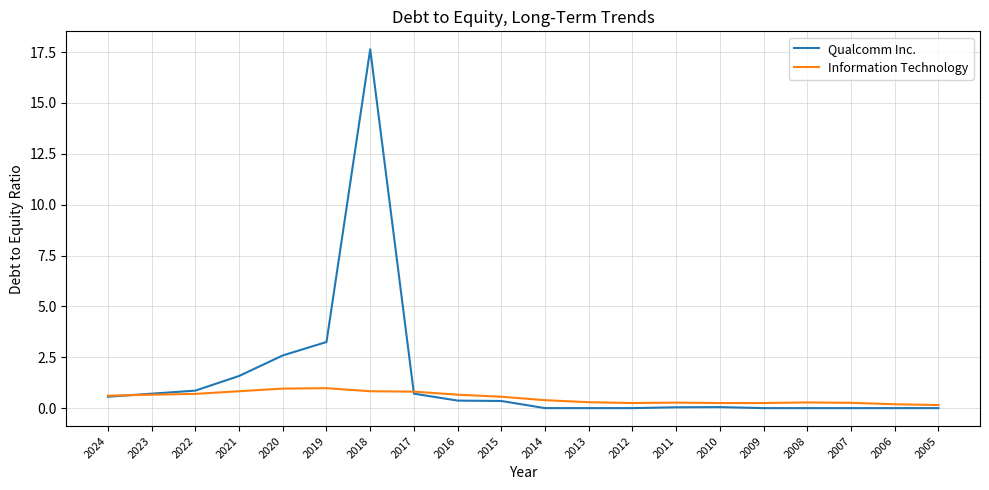

In Qualcomm Inc., how many points are higher than both neighbors (excluding endpoints)?

2